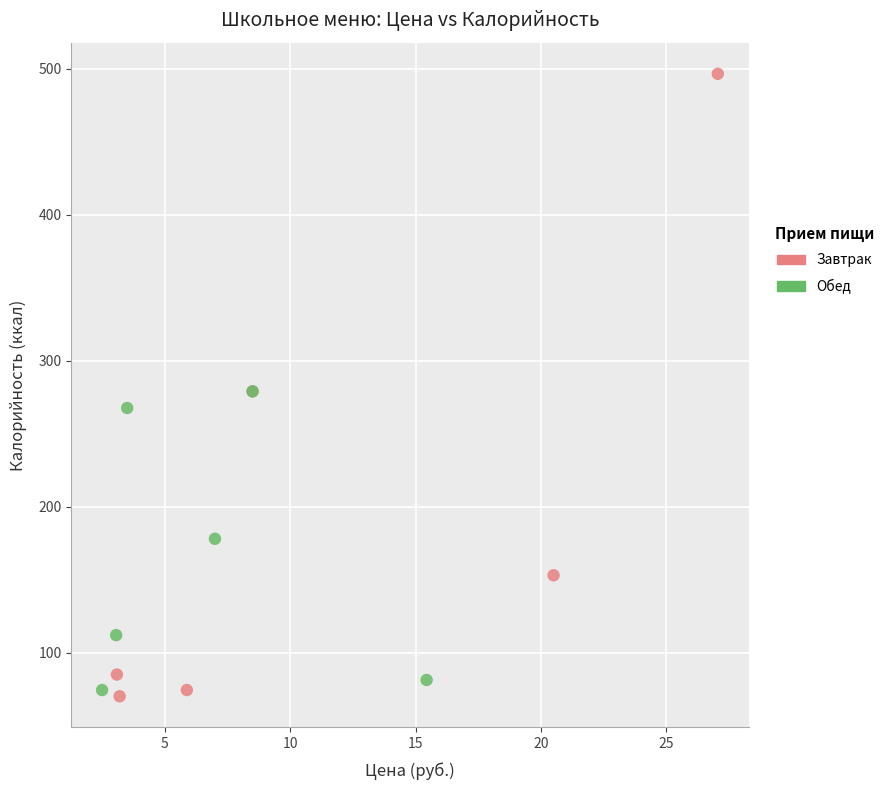

Which series has the largest Y range (max minus min)?

Завтрак